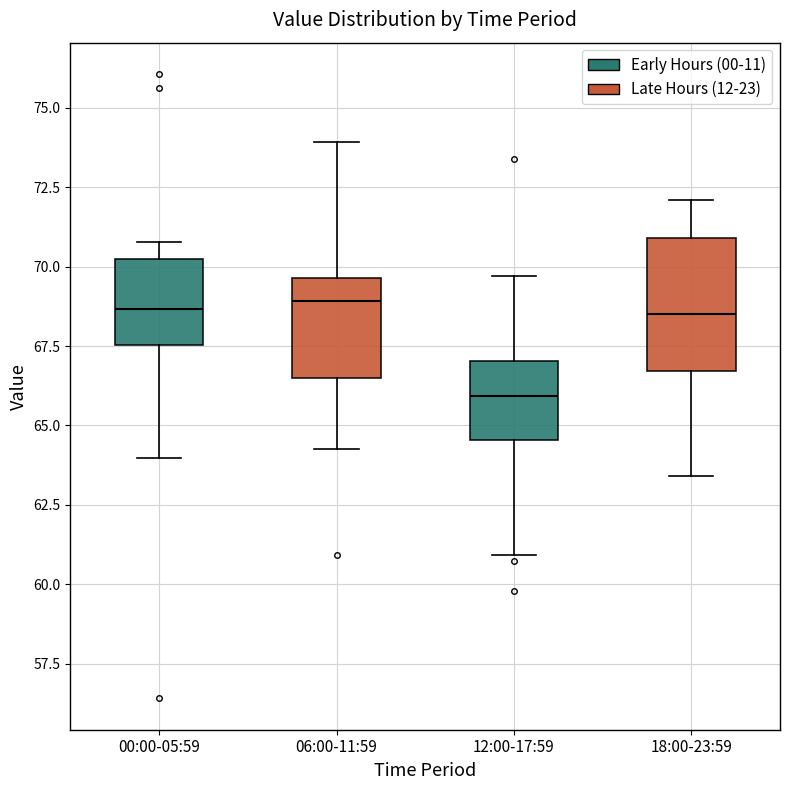

Which box has the lowest median line?

12:00-17:59